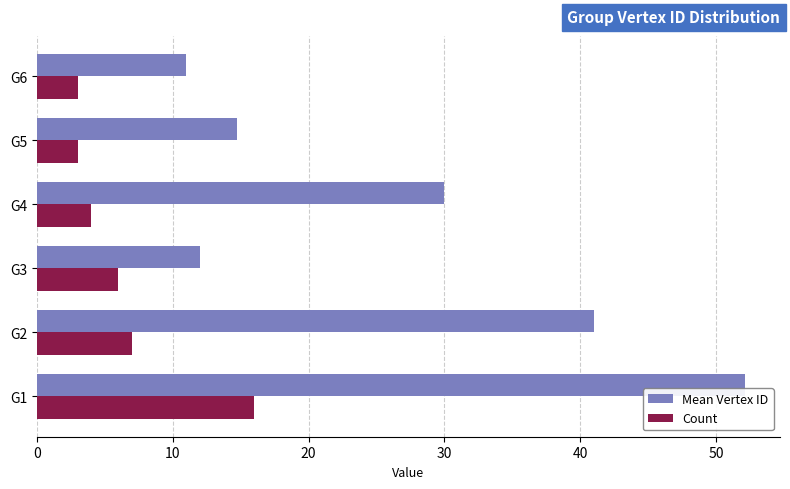

What is the lowest value of the Mean Vertex ID series?

11.0